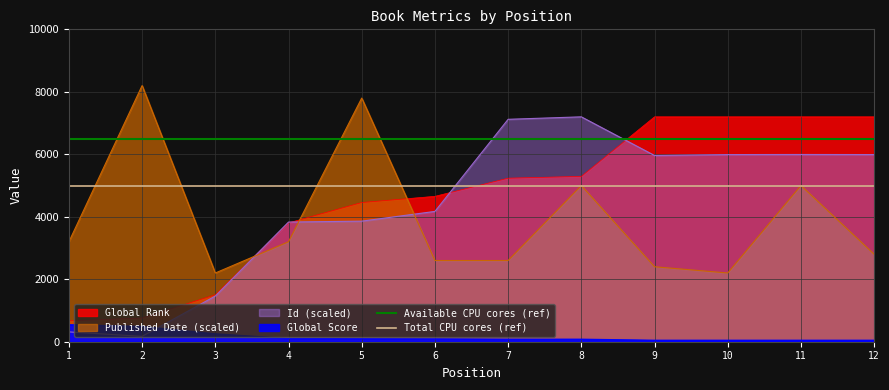

At which label does Total CPU cores (ref) reach its peak?

1